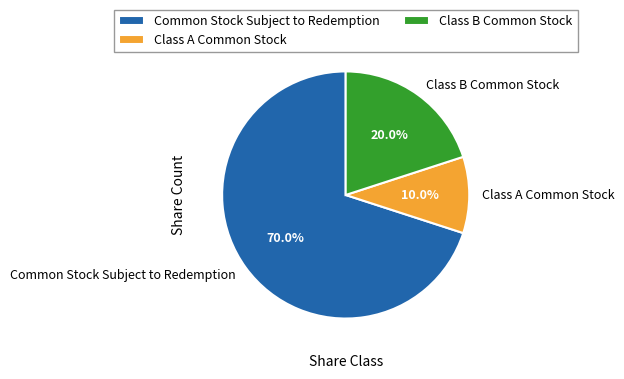

Approximately how many times larger is the value at Common Stock Subject to Redemption compared to Class B Common Stock?

3.5